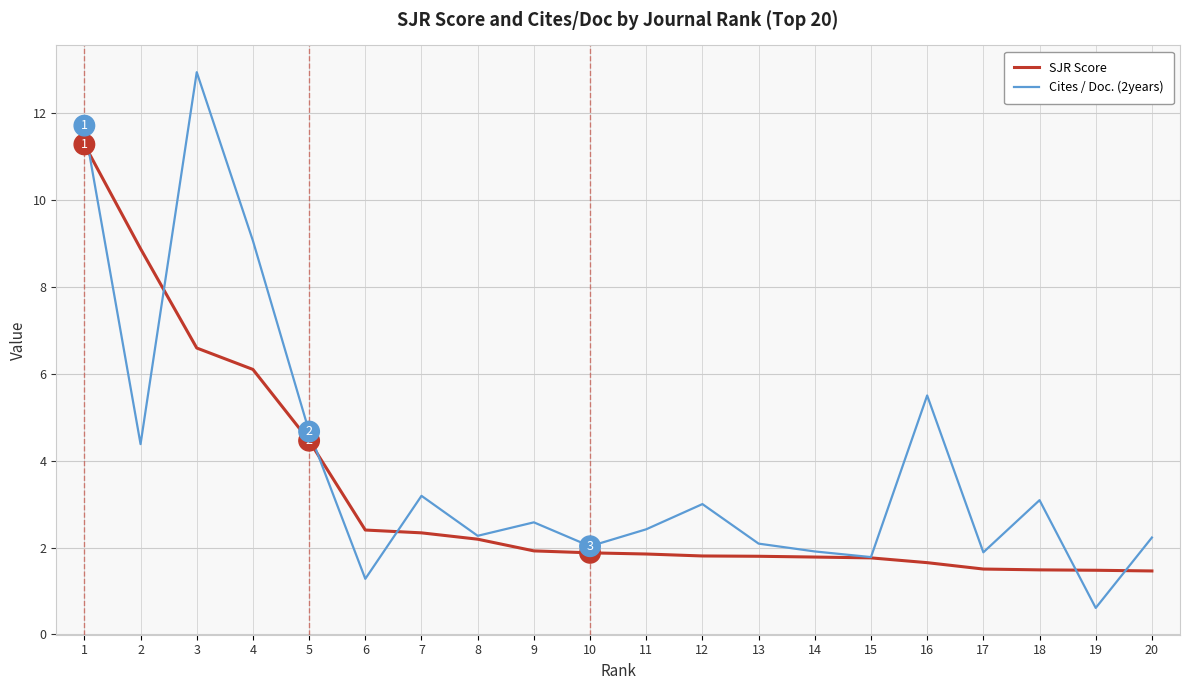

At 13, list the series in order from smallest to largest.

SJR Score, Cites / Doc. (2years)